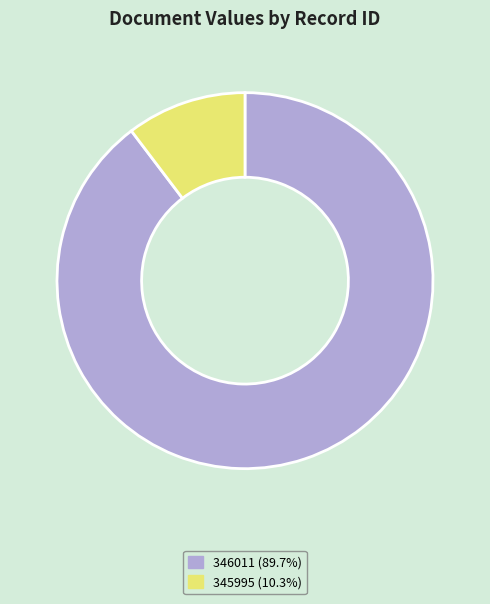

How many slices are in this pie chart?

2